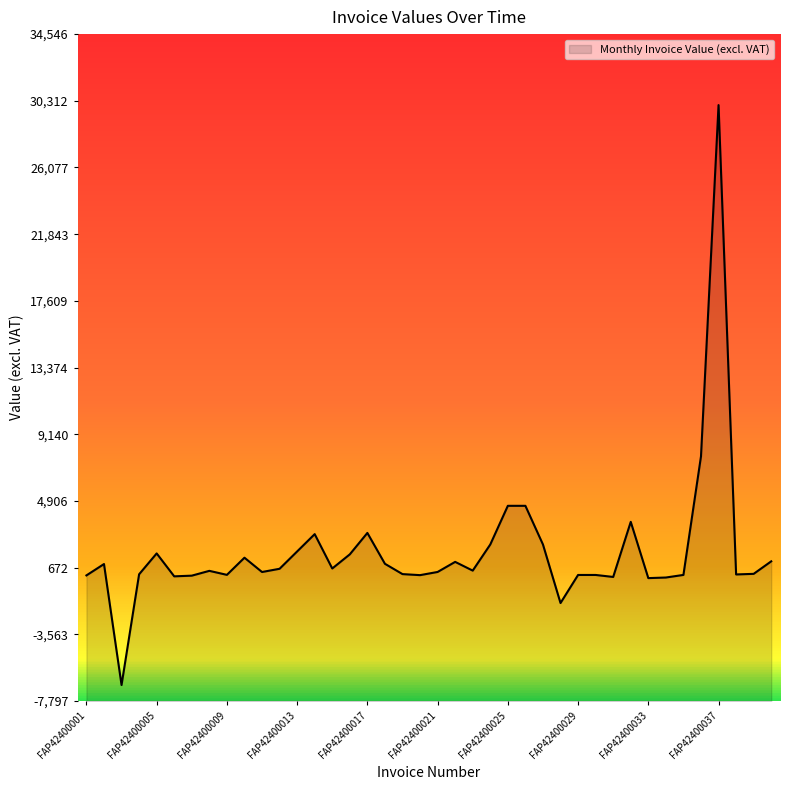

True or false: the data has more than 2 interior local peaks.

True